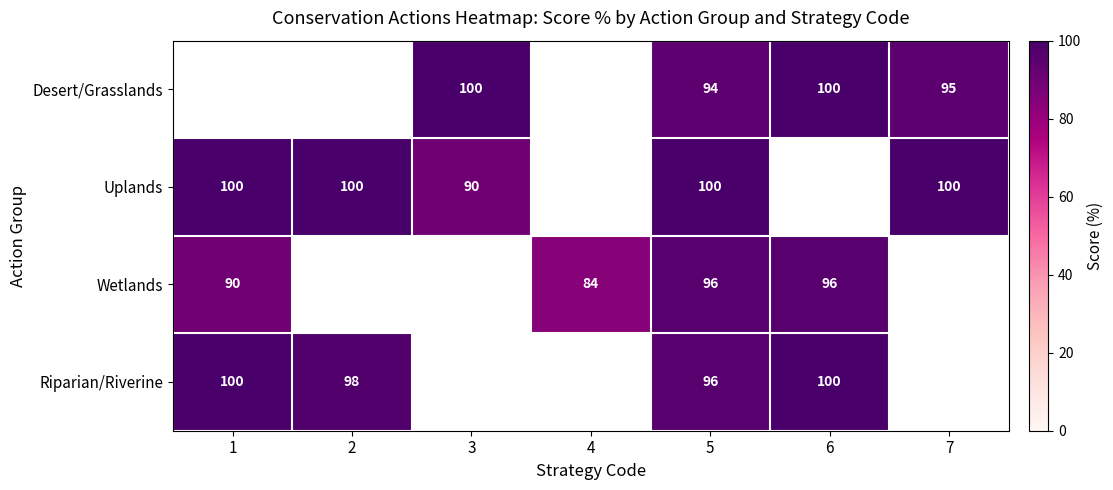

The value of Uplands at 2 is 100. True or false?

True